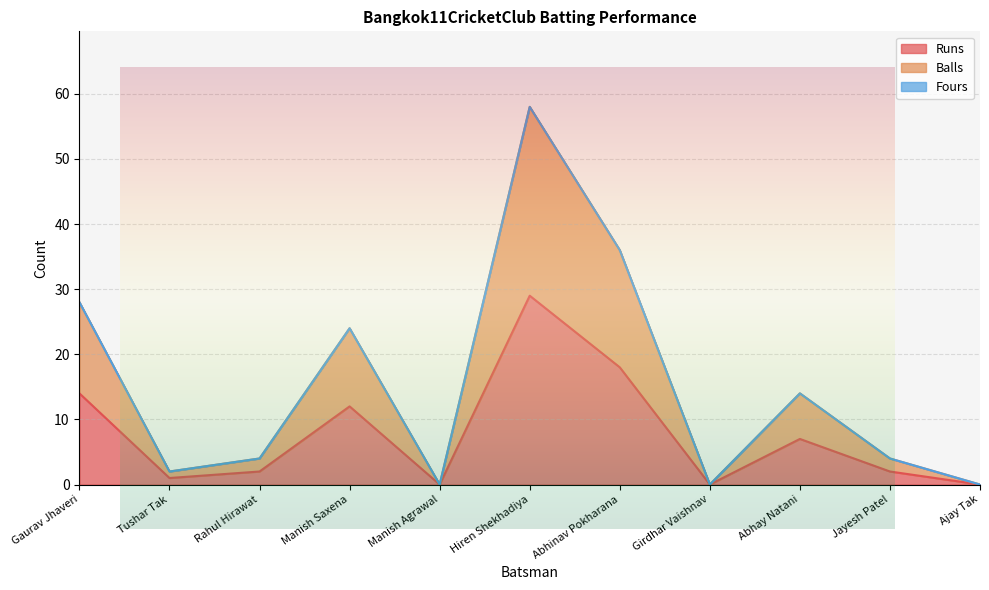

How many interior local peaks does the Runs series have?

3